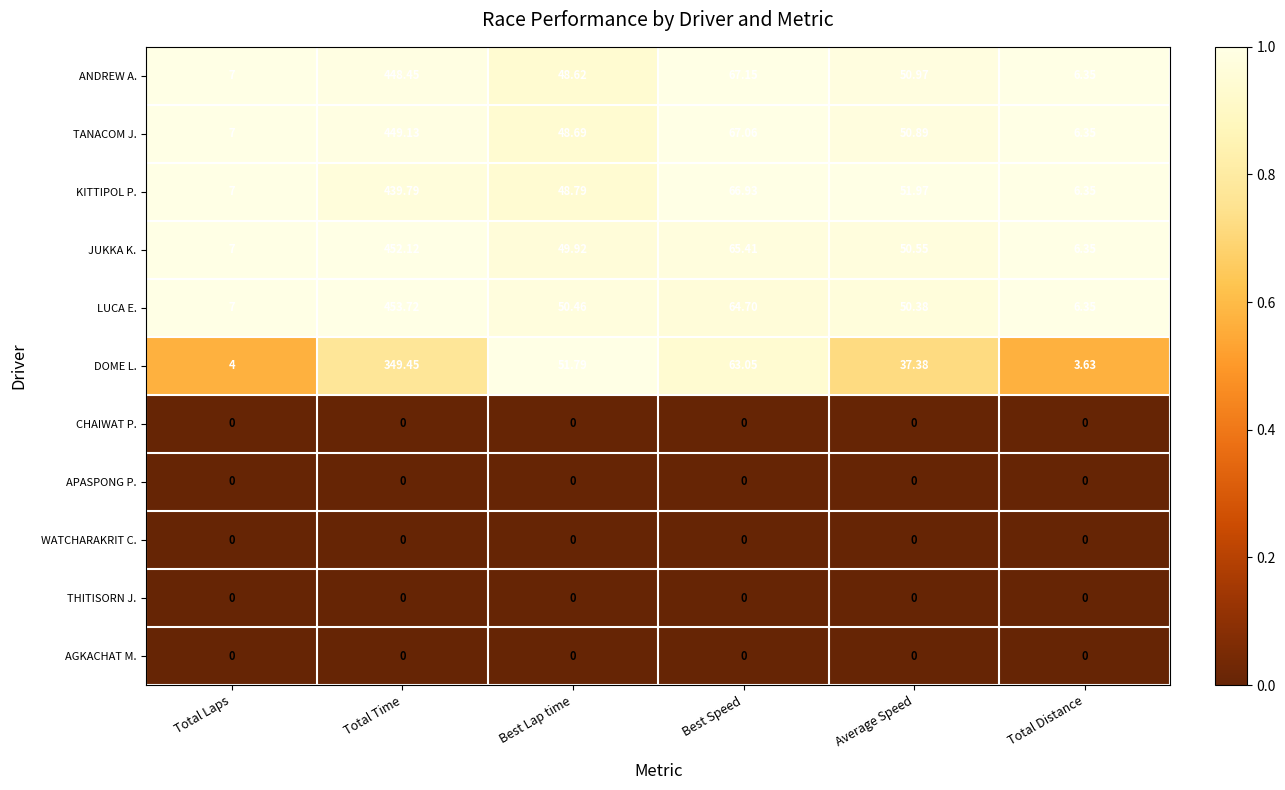

Which category has the highest value in the TANACOM J. series?

Total Time